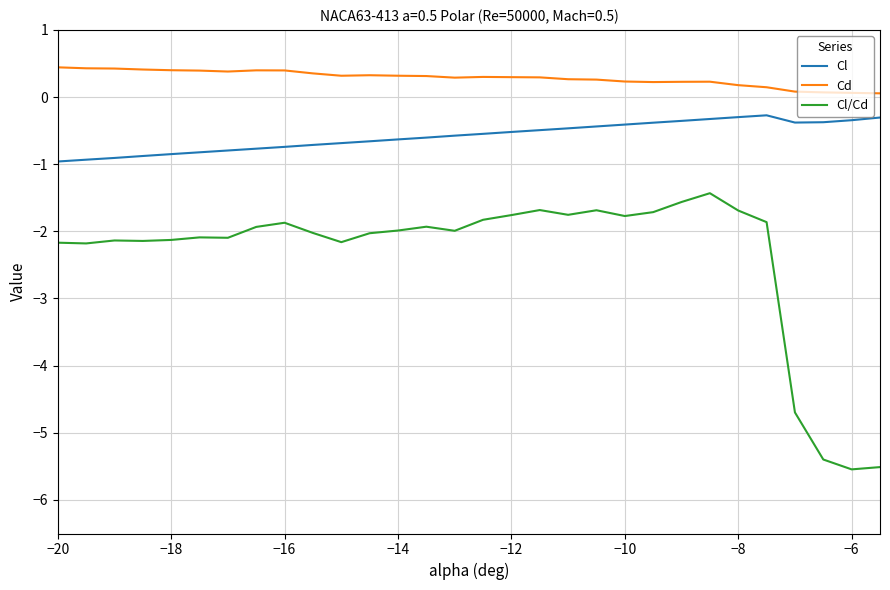

At how many categories does at least one series exceed -1?

30